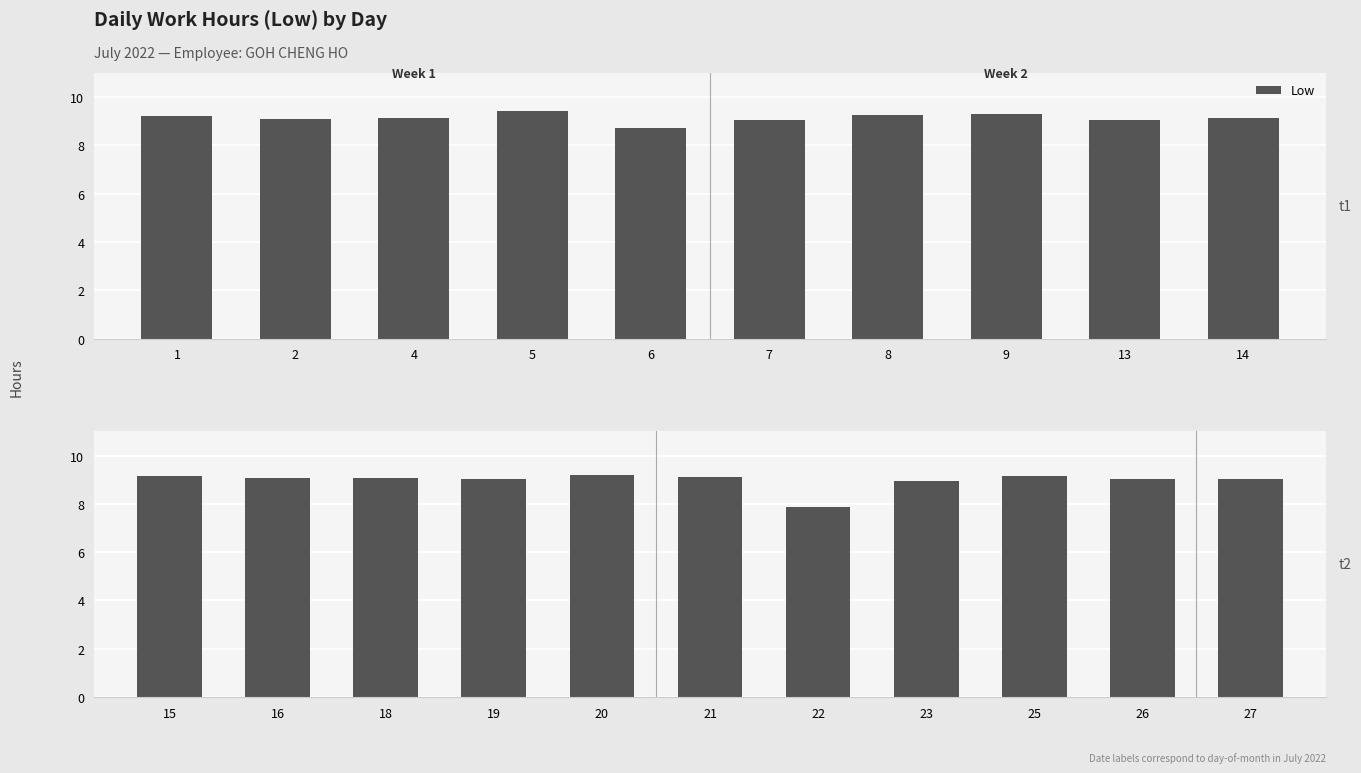

Approximately how many times larger is the value at 23 compared to 26?

1.0